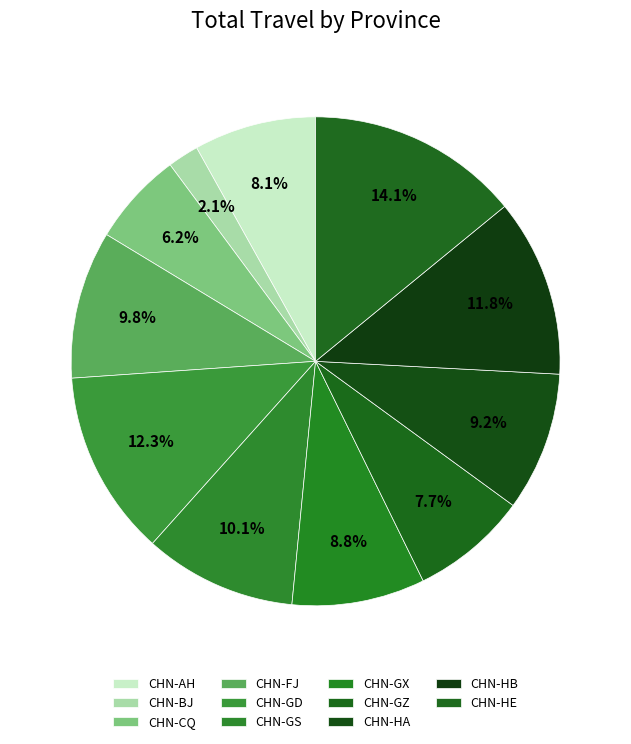

To the nearest percent, what percentage of the pie is CHN-HE?

14%